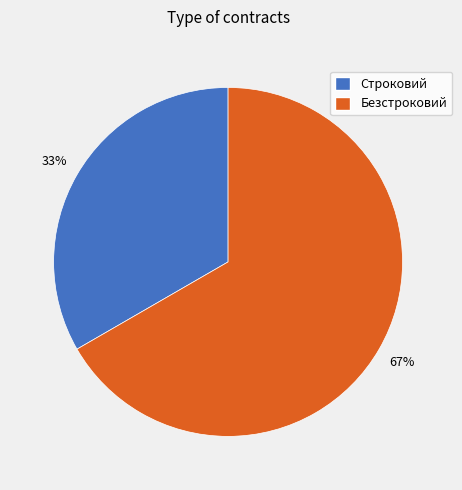

Which category accounts for the majority?

Безстроковий